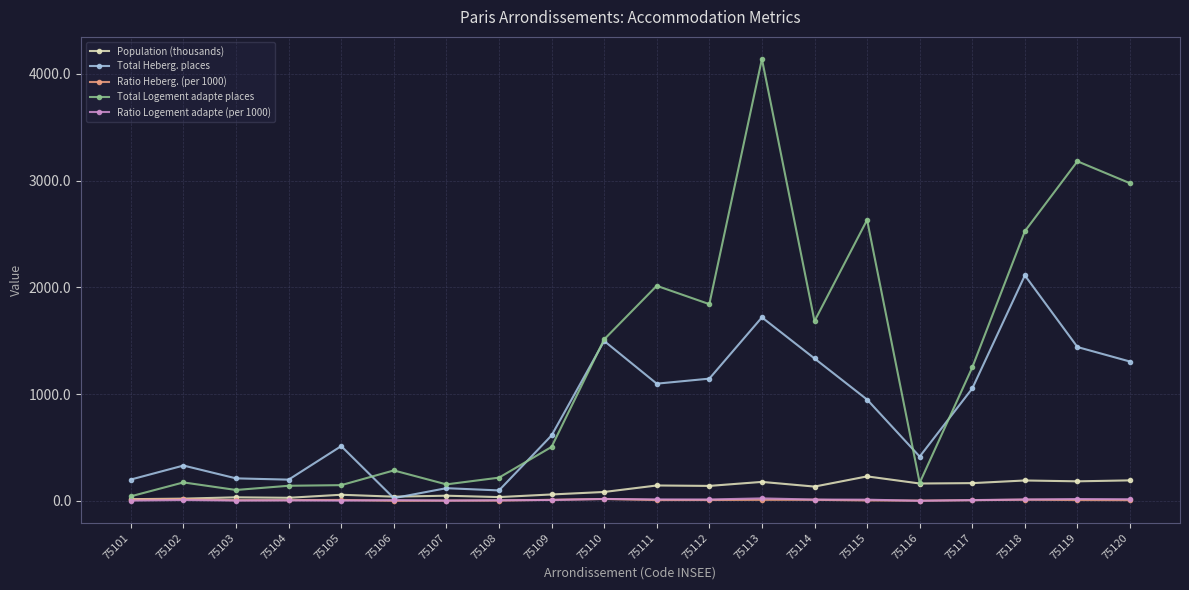

True or false: Ratio Logement adapte (per 1000) has more than 0 interior local peaks.

True